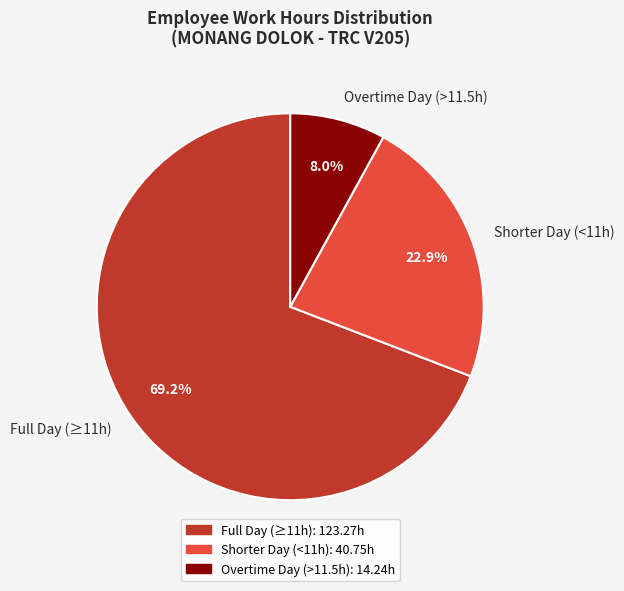

To the nearest percent, what is the average slice percentage?

33%